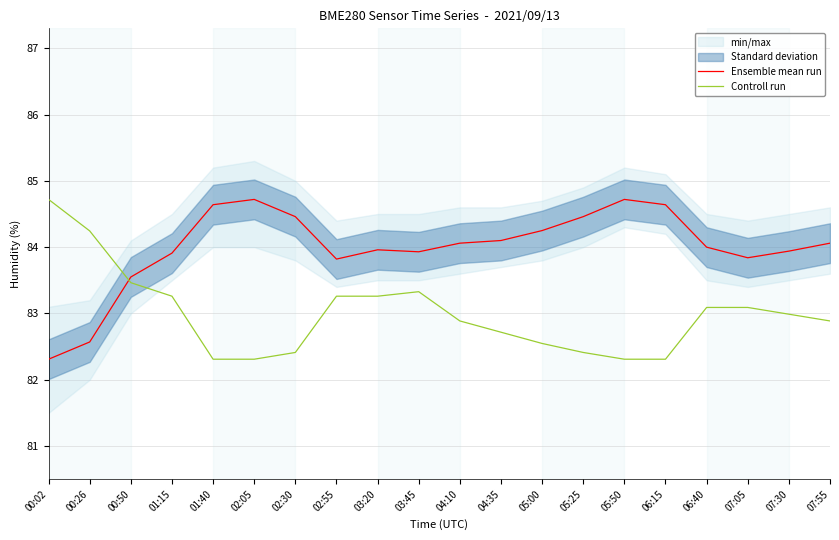

What is the maximum value for Controll run?

84.7